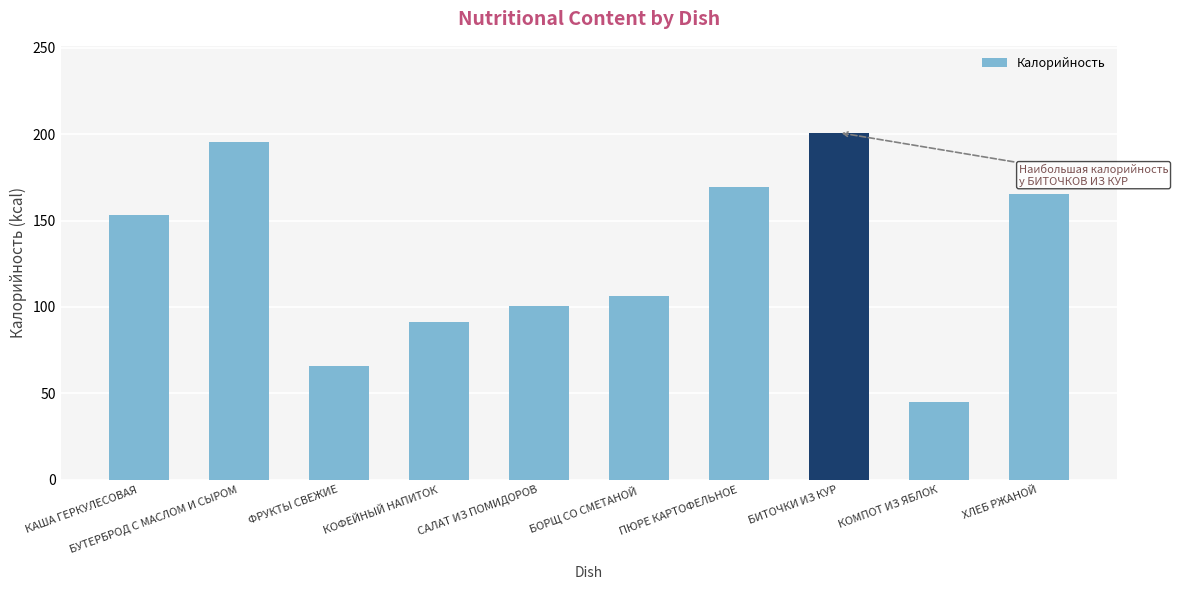

What is the difference between the values at КОМПОТ ИЗ ЯБЛОК and САЛАТ ИЗ ПОМИДОРОВ?

55.7